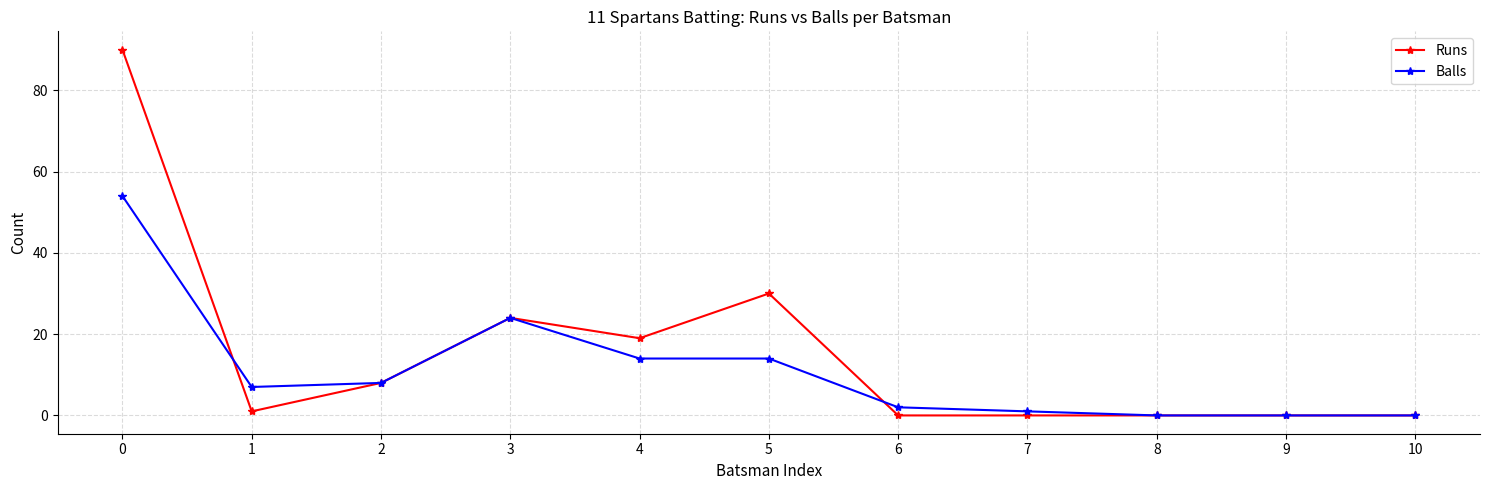

Between 1 and 4, which series saw the biggest shift?

Runs